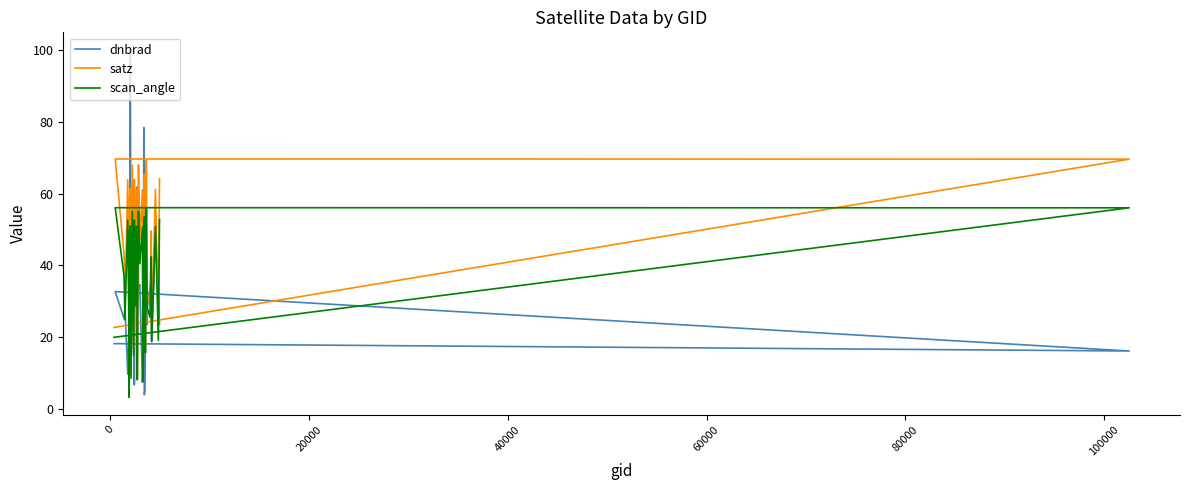

What is the lowest value of the dnbrad series?

3.9